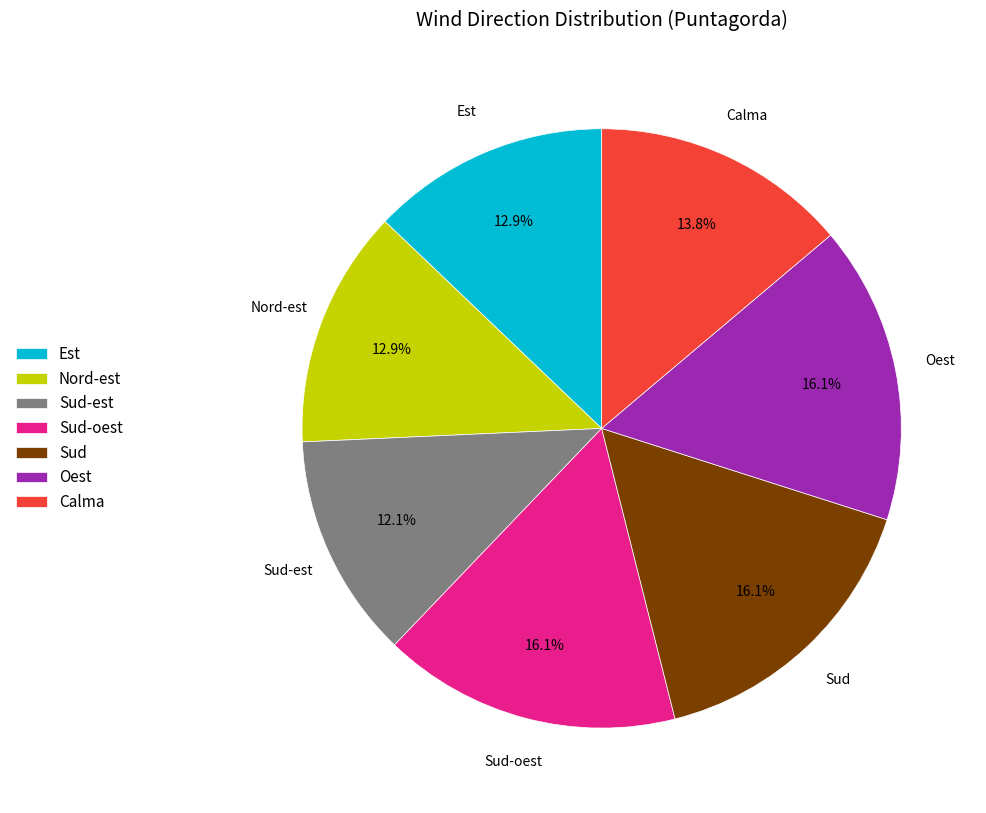

Is there any slice that represents more than half of the pie?

No